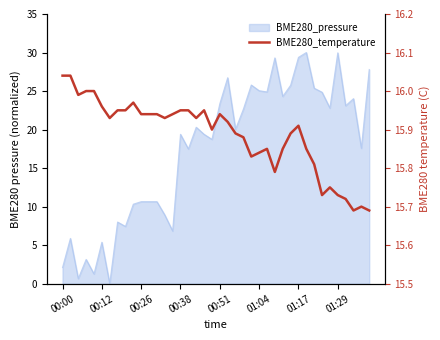

What is the greatest value displayed?

16.0